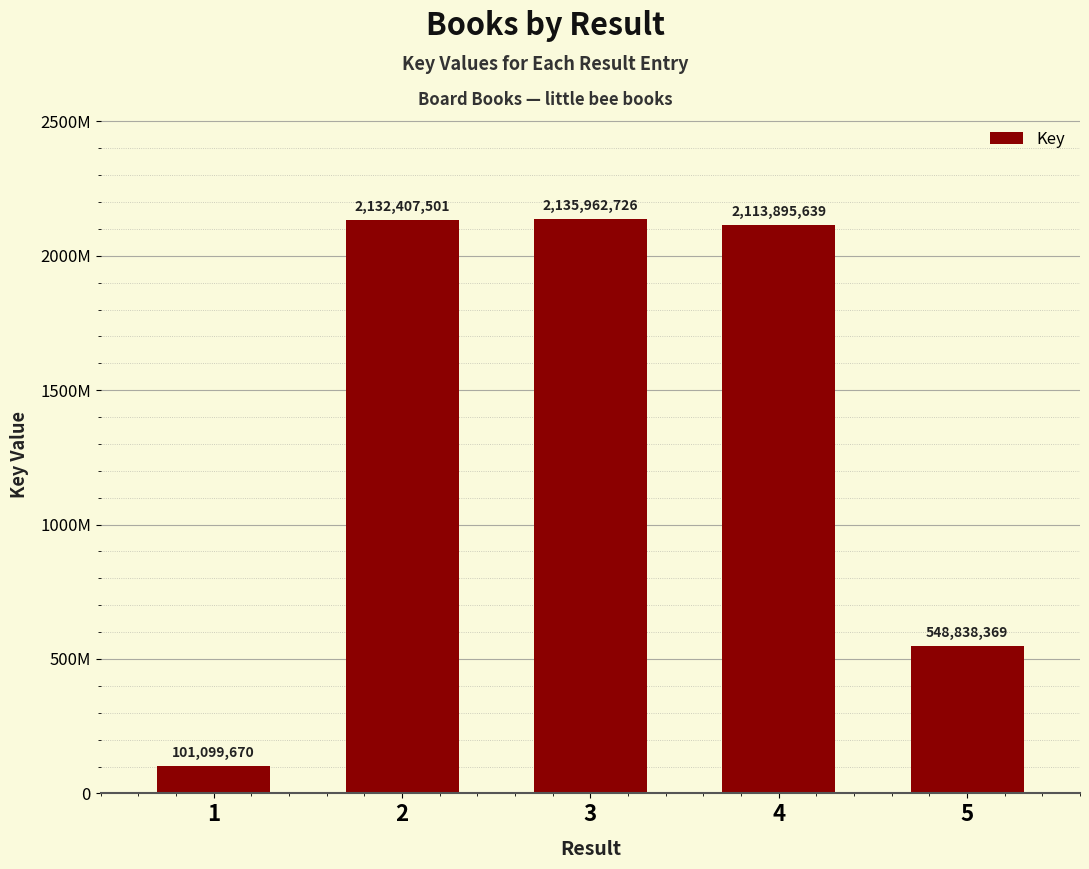

What is the maximum value shown in the chart?

2135962726